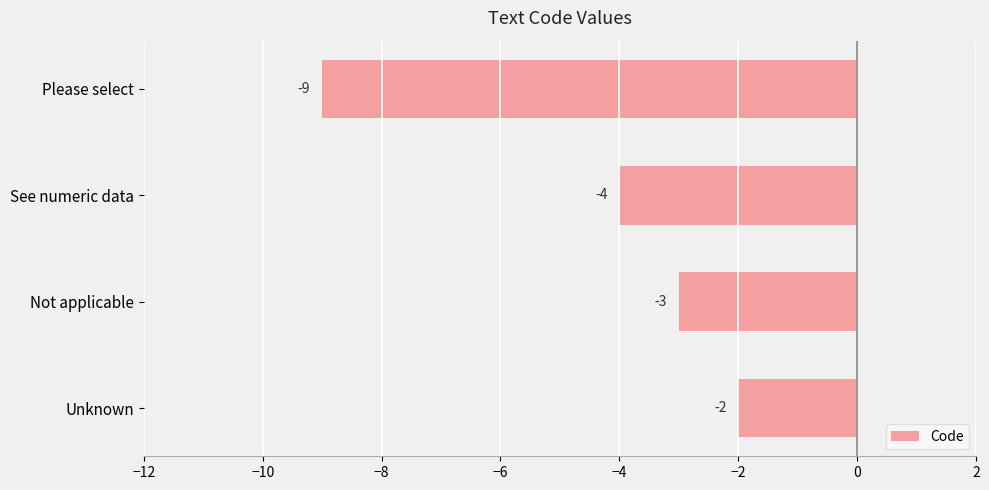

True or false: the data shows -9 at Please select.

True